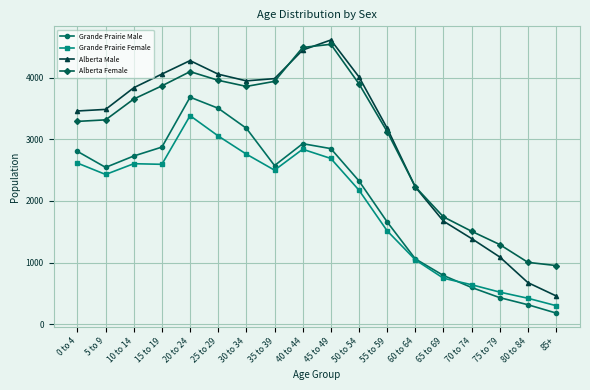

What position from the right is 55 to 59?

7